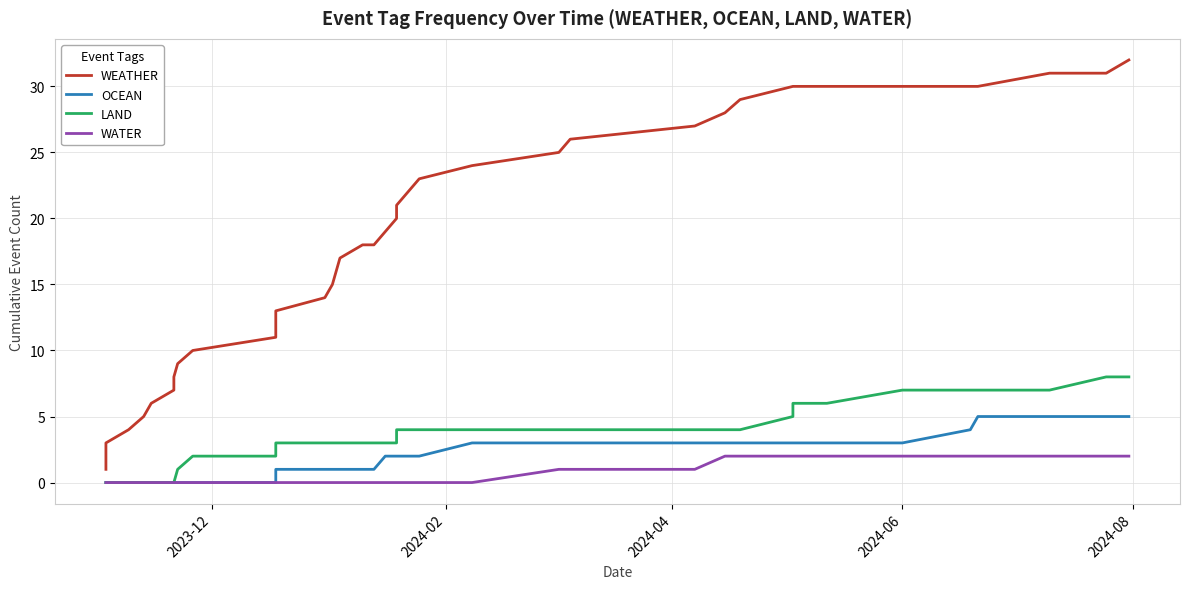

What is the value of the LAND point at the 13th from the left?

3